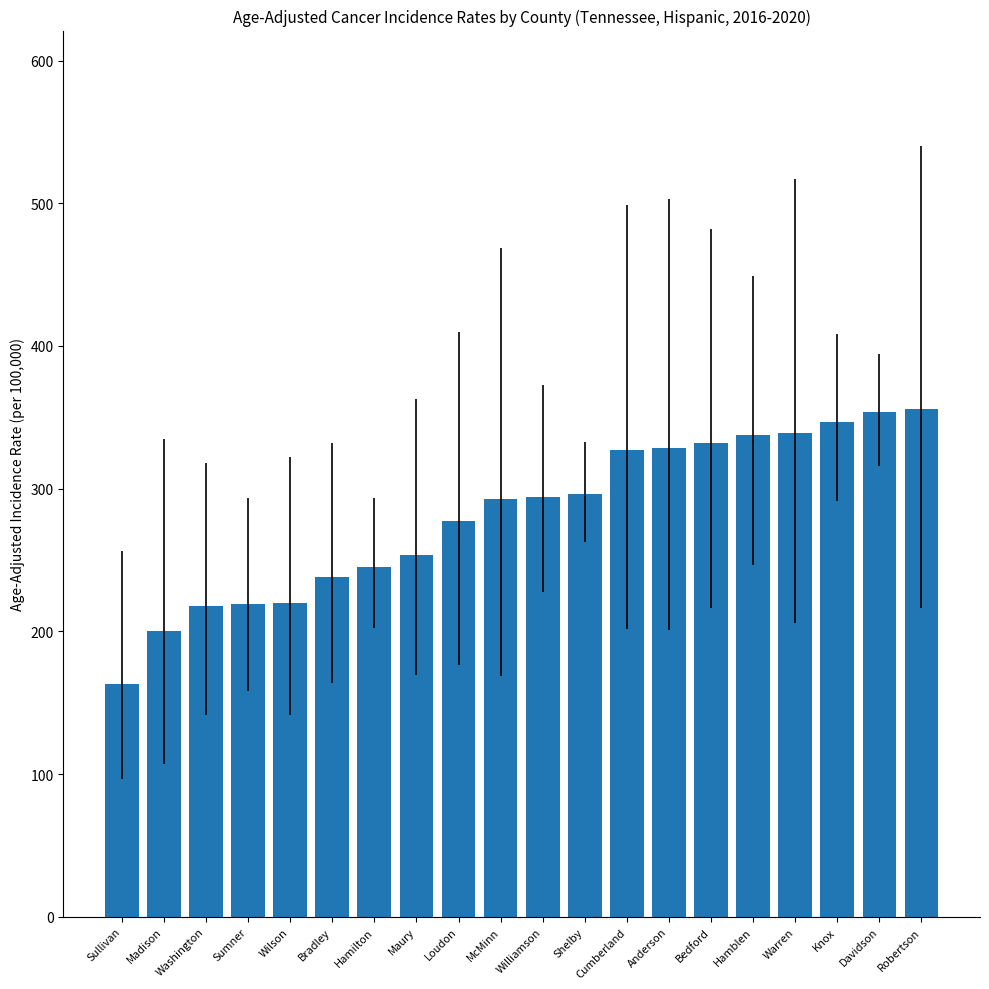

What is the sum of the values at Davidson and Wilson?

573.7